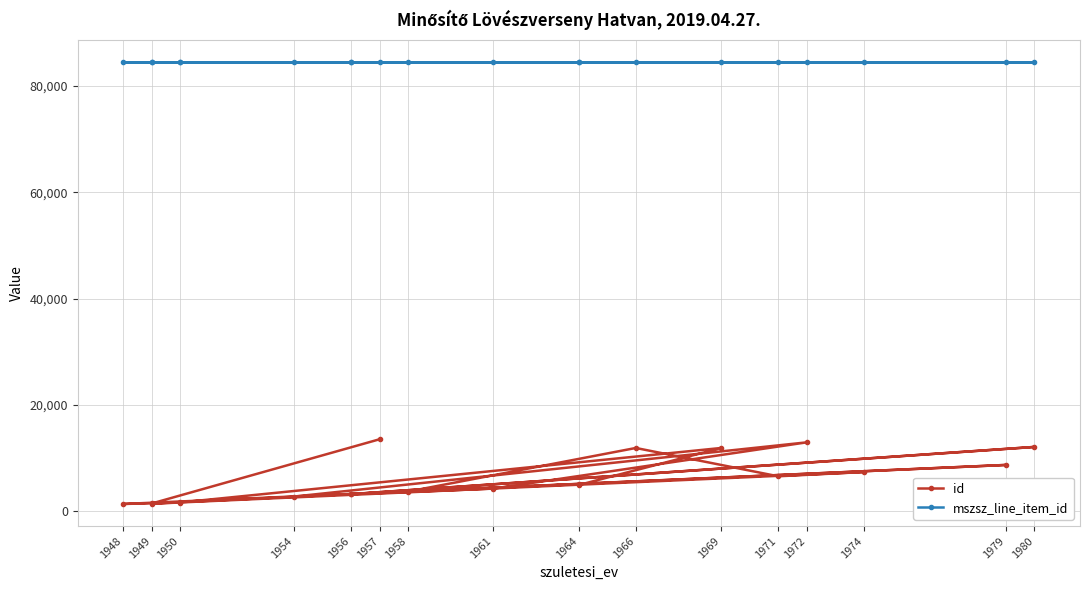

What is the approximate value of mszsz_line_item_id at 1964?

84413